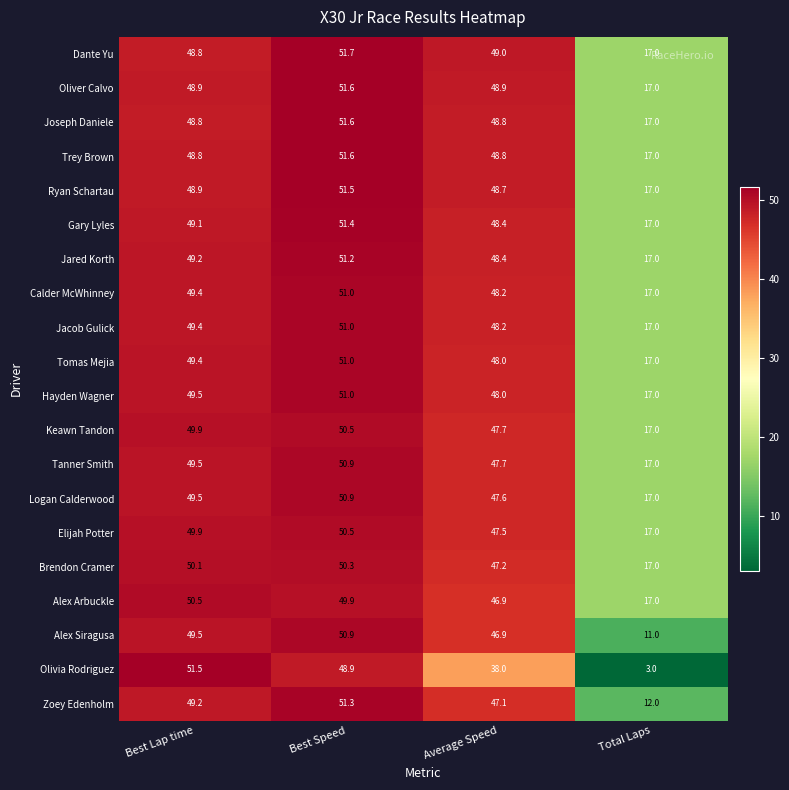

Which category has the highest value across all series?

Best Speed